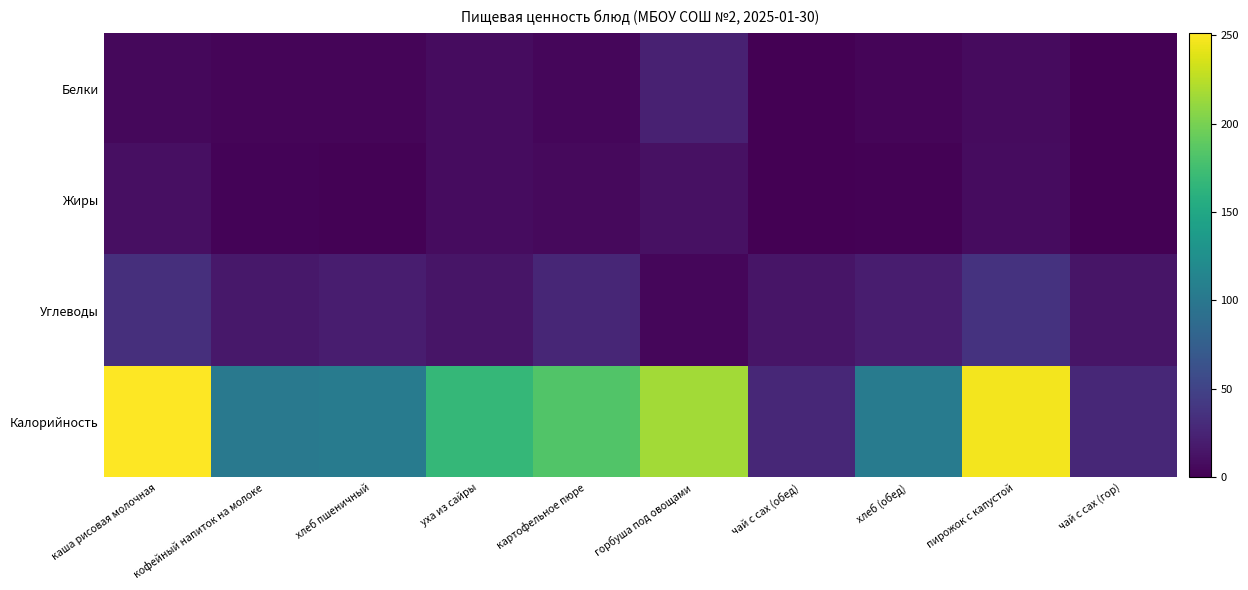

At which category is the sum across all series the highest?

каша рисовая молочная